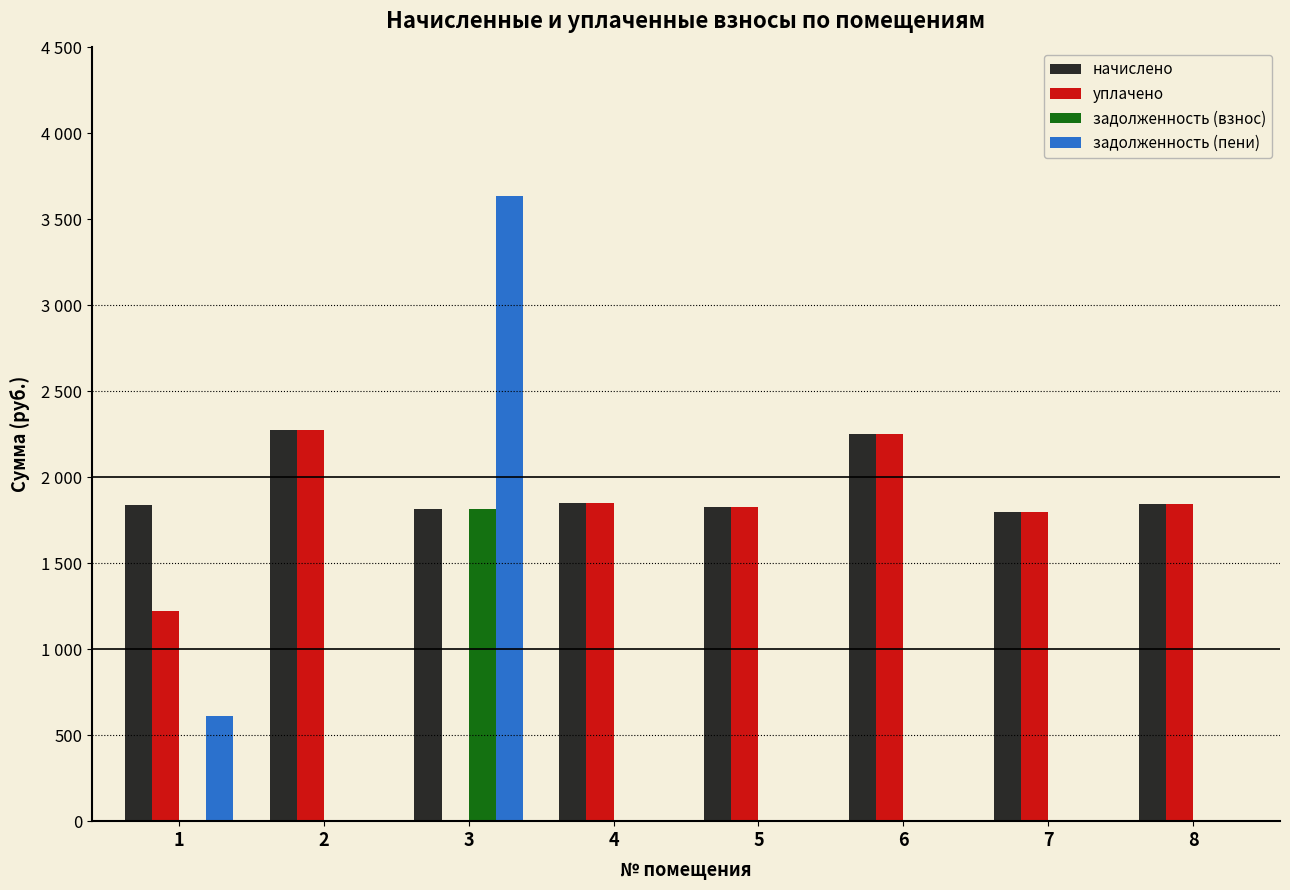

At which category is the sum across all series the highest?

3